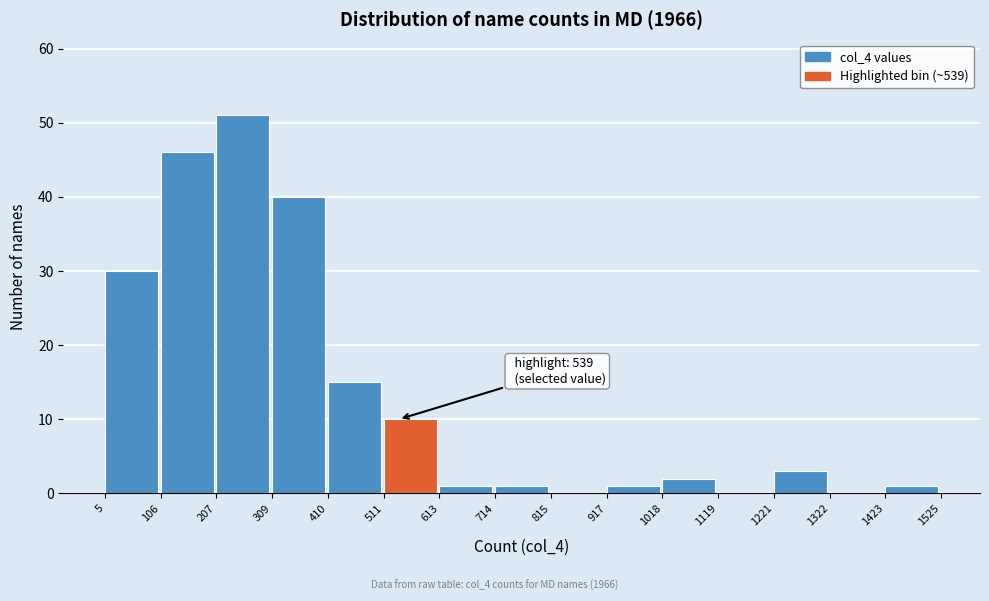

Over which range of the x-axis is the bar tallest?

207 to 309